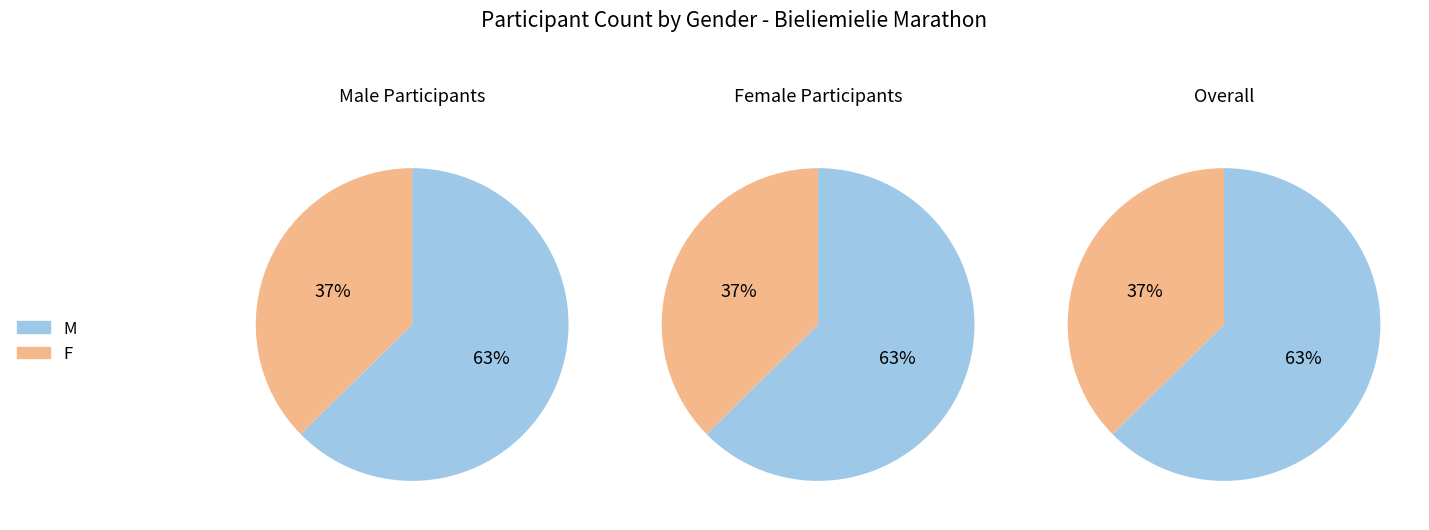

Is there any slice that represents more than half of the pie?

Yes